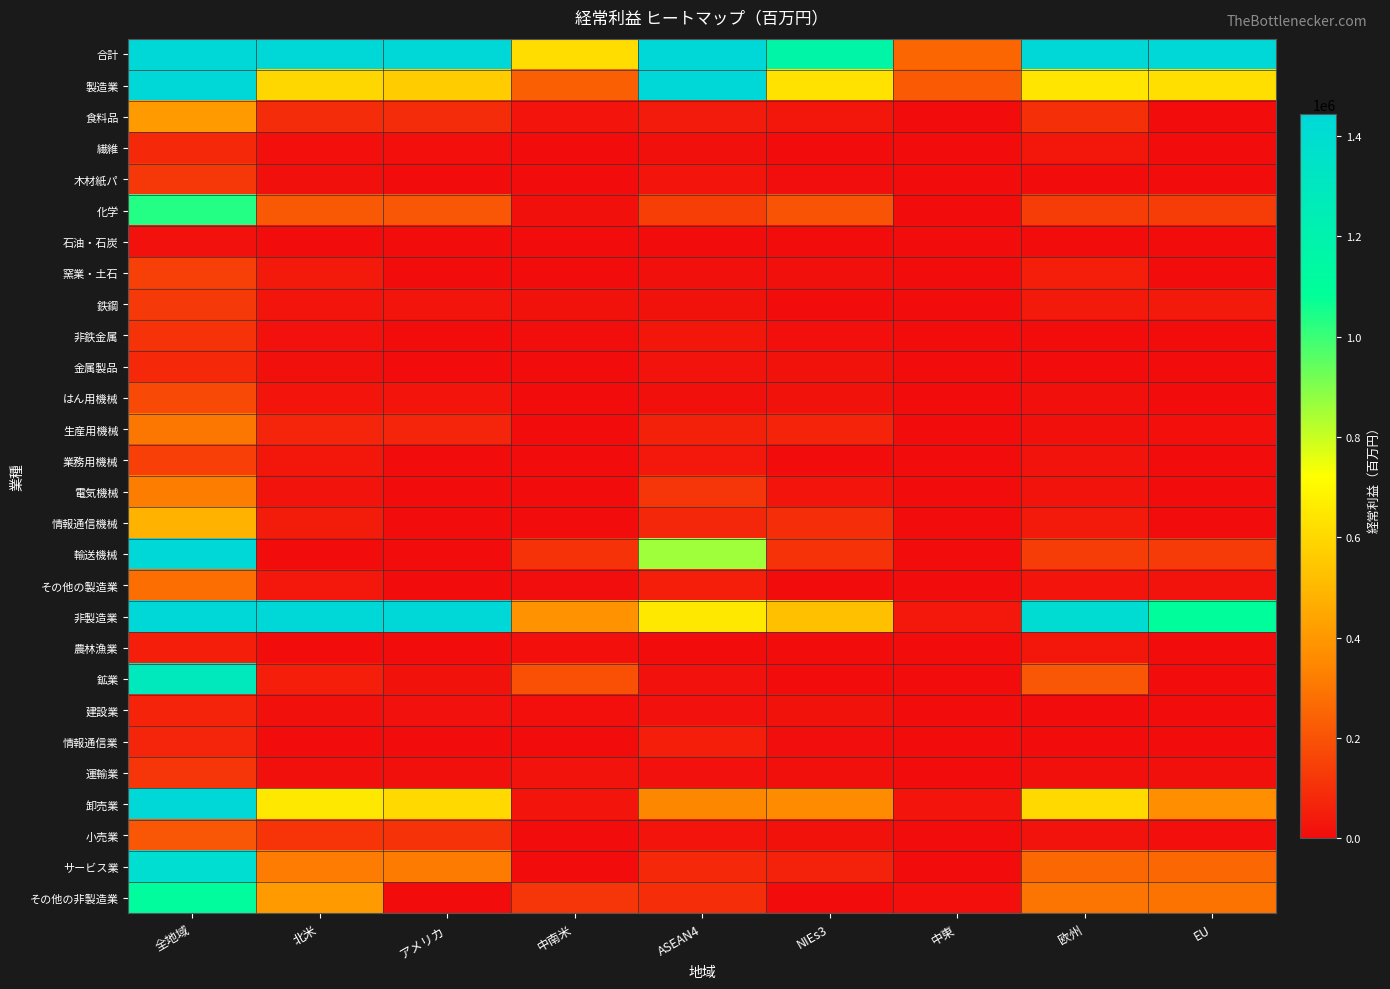

Which series has the largest total across all categories?

合計